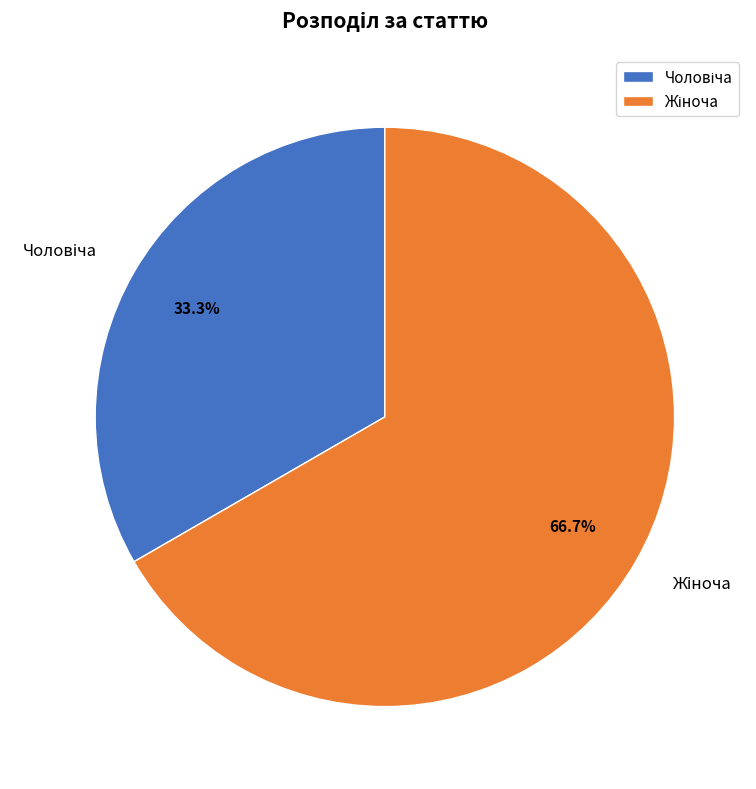

Does any single category account for the majority?

Yes